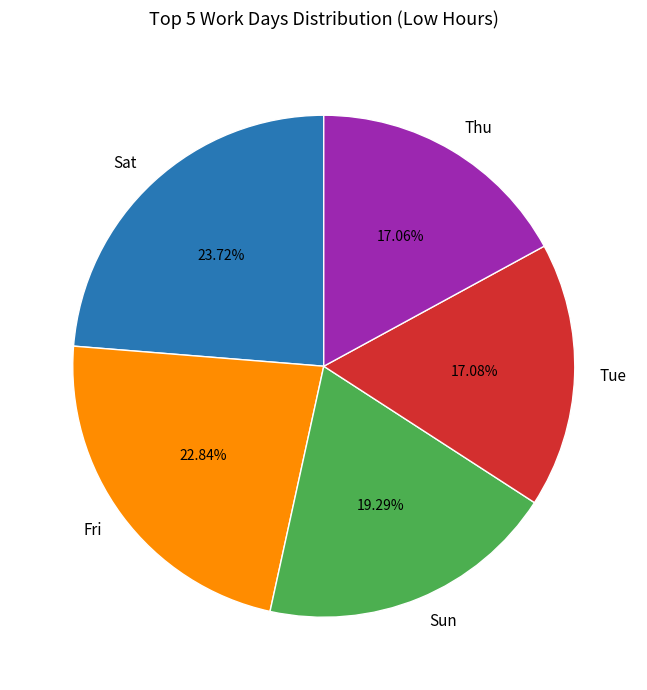

Count the number of slices in the pie.

5